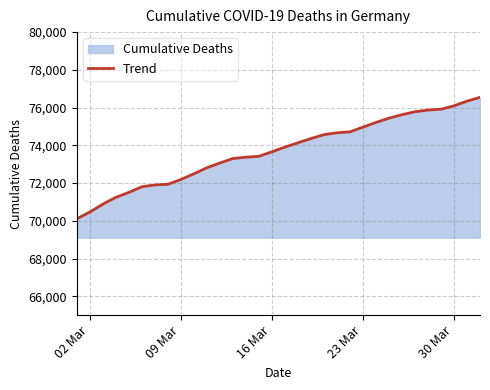

What is the greatest value displayed?

76543